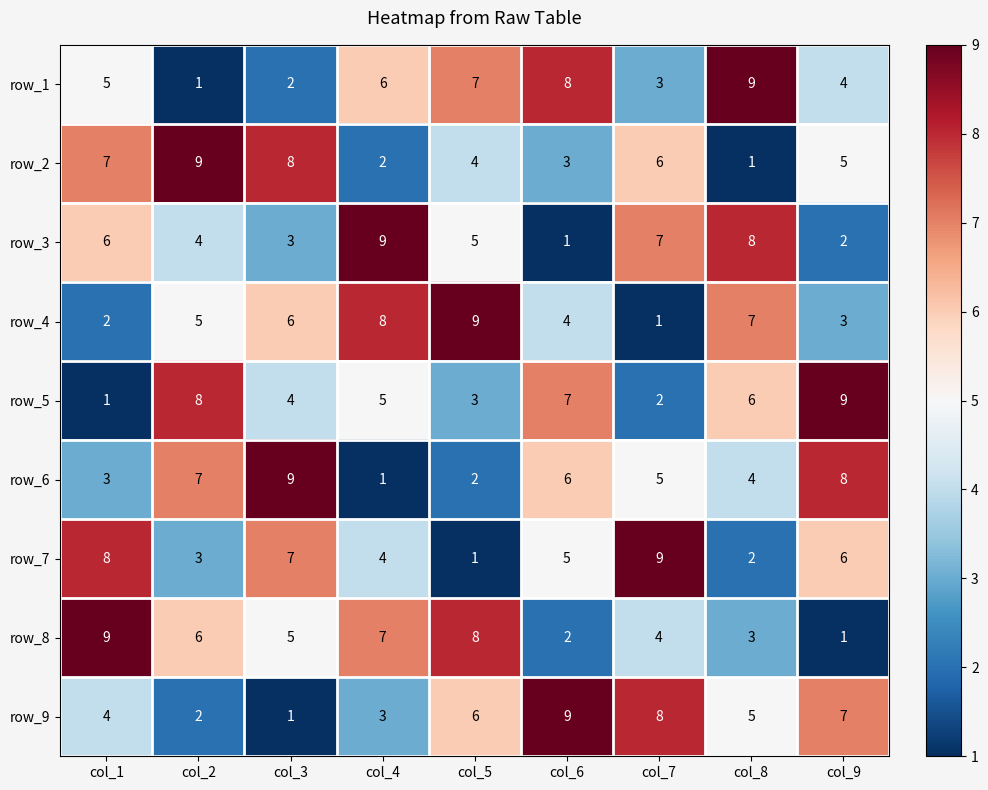

Is the value of row_1 at col_8 greater than the value of row_4 at col_4?

Yes